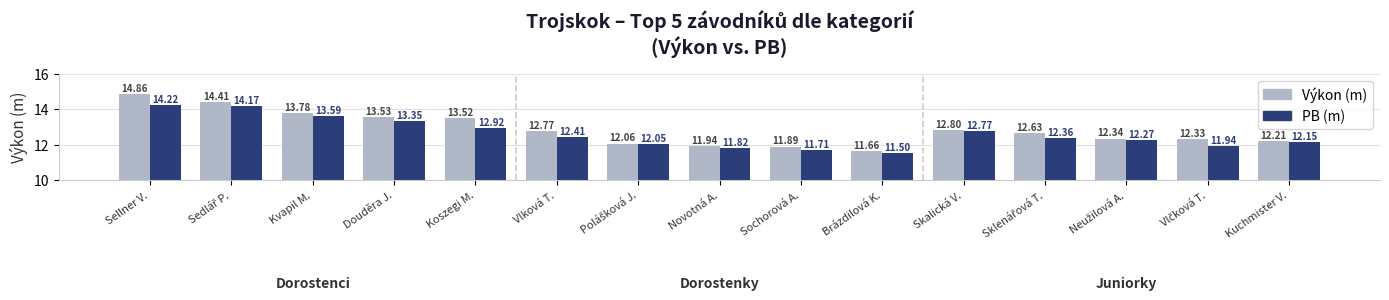

What is the sum of all PB (m) values?

189.2